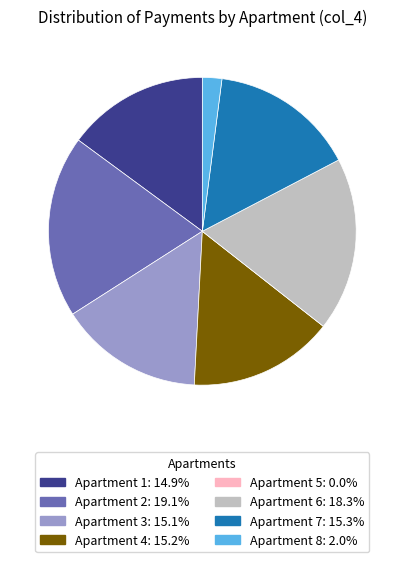

Is there a majority slice in this chart?

No